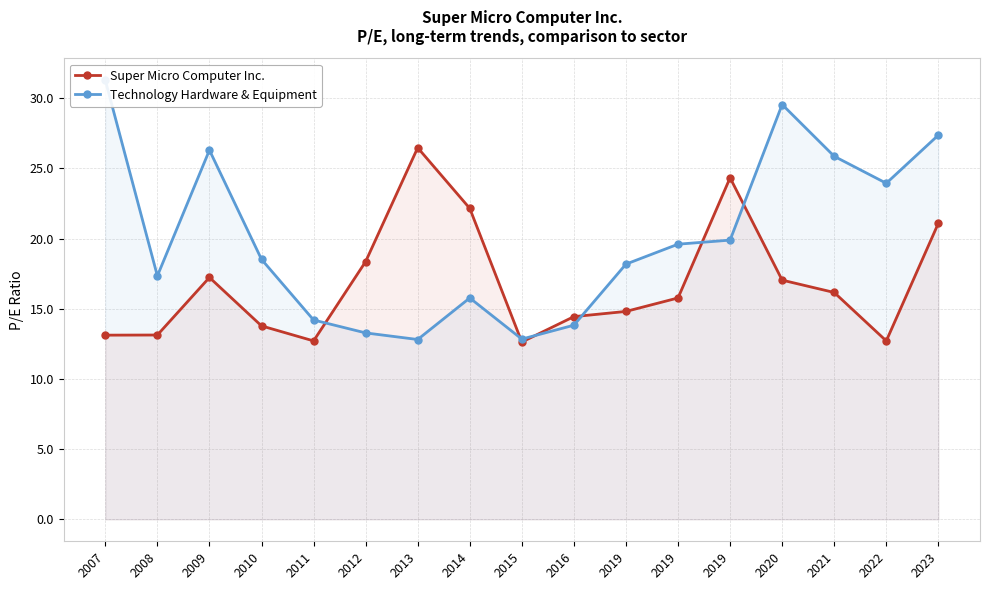

At which label does Technology Hardware & Equipment reach its peak?

2007